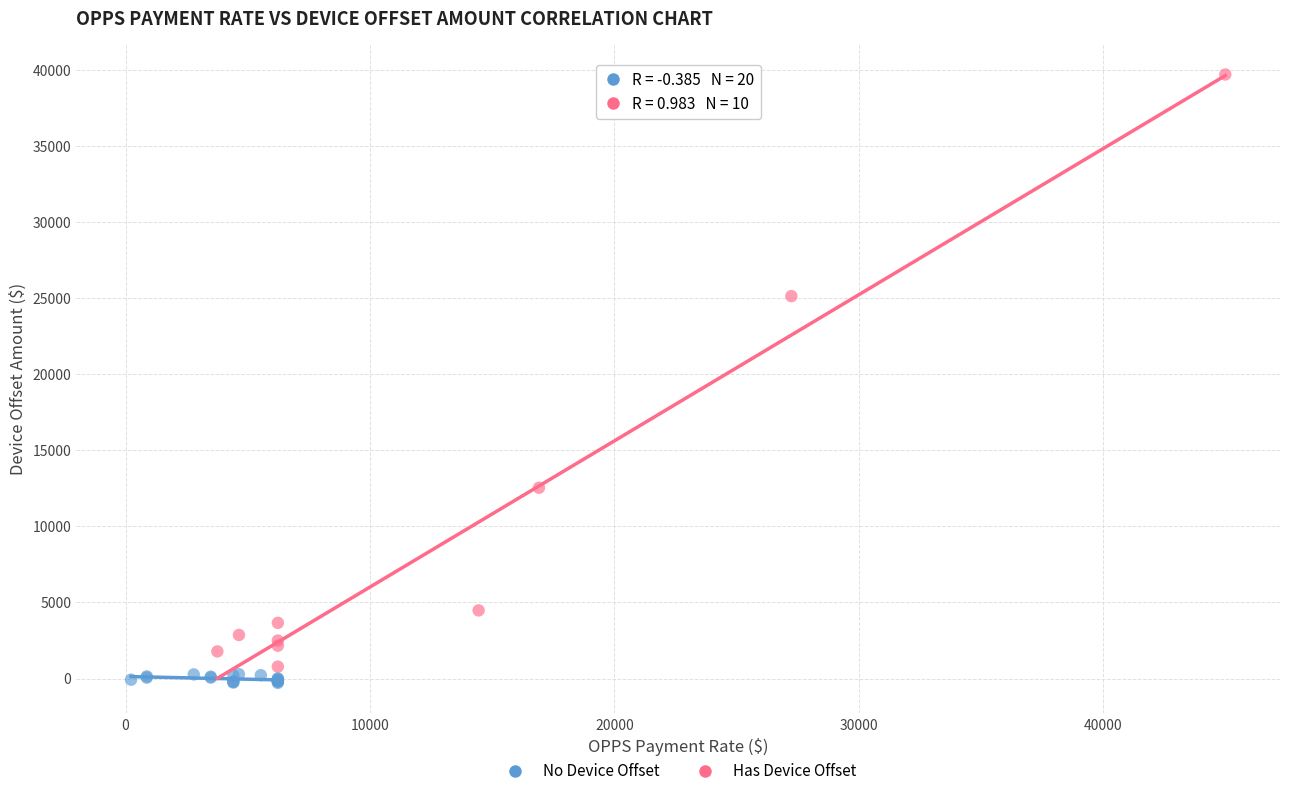

What are all the series names shown in the legend?

No Device Offset, Has Device Offset